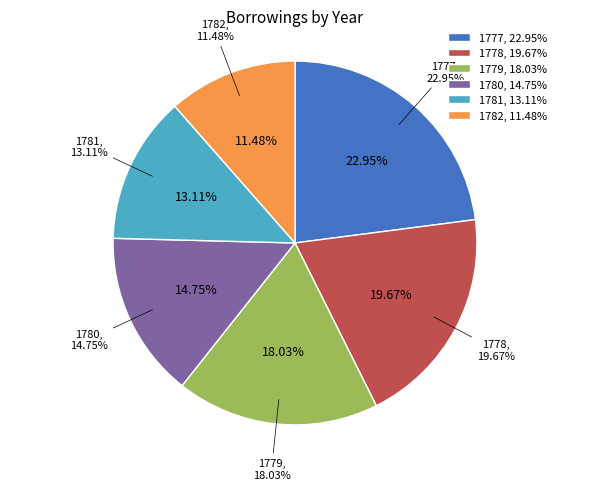

To the nearest percent, what is the combined percentage of 1782 and 1780?

26%